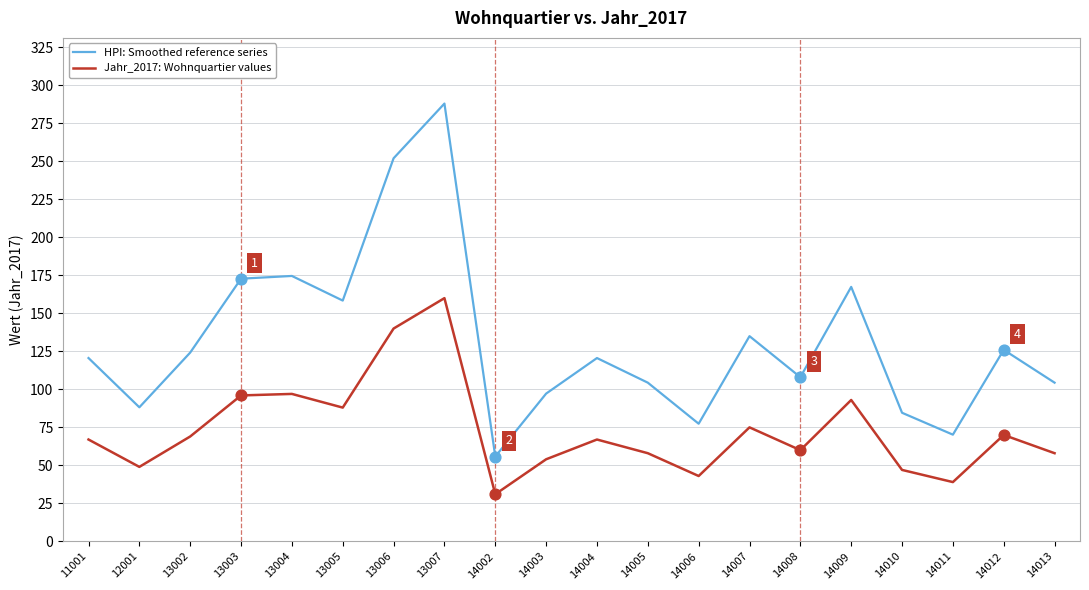

Is the value of Jahr_2017: Wohnquartier values at 14010 greater than the value of HPI: Smoothed reference series at 14010?

No